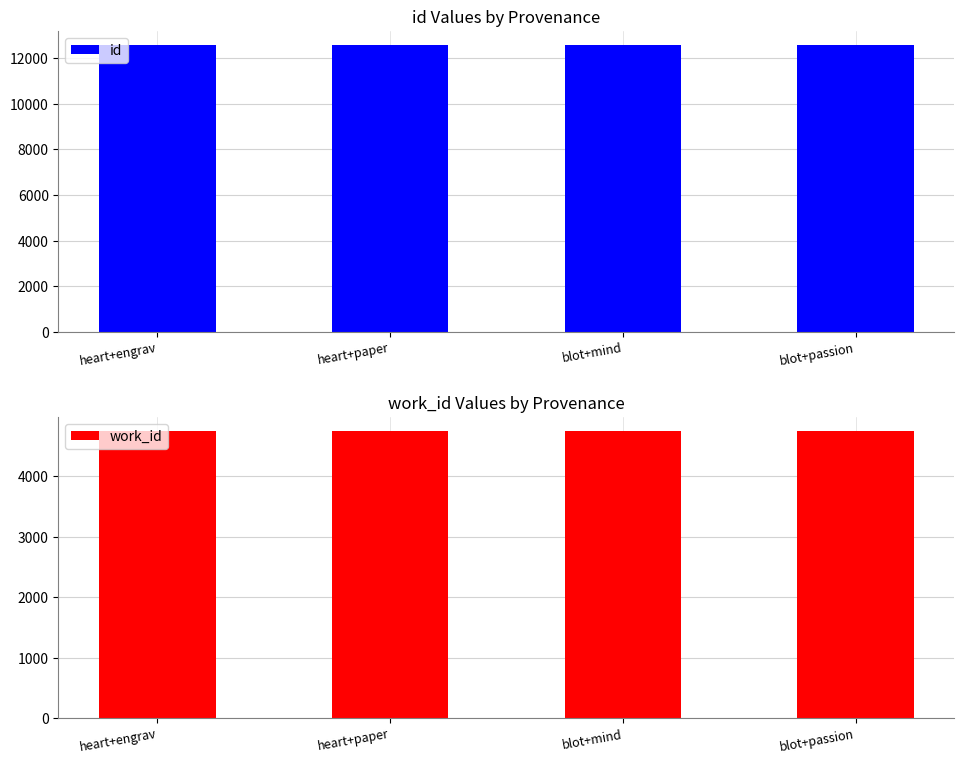

True or false: id has a value of 12560 at blot+mind.

True